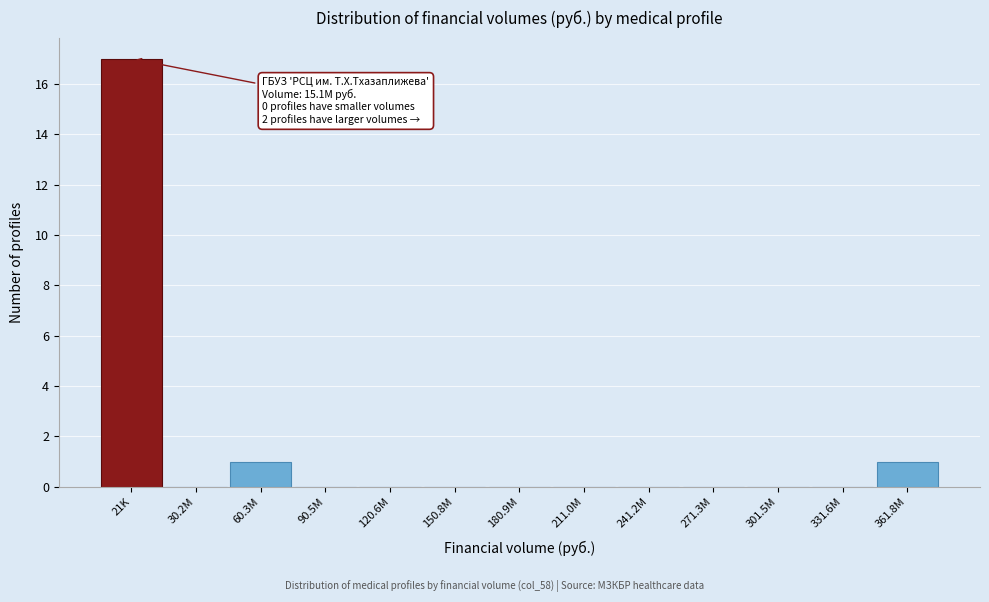

Reading left to right, what are all the values shown in this chart?

21K=17	30.2M=0	60.3M=1	90.5M=0	120.6M=0	150.8M=0	180.9M=0	211.0M=0	241.2M=0	271.3M=0	301.5M=0	331.6M=0	361.8M=1